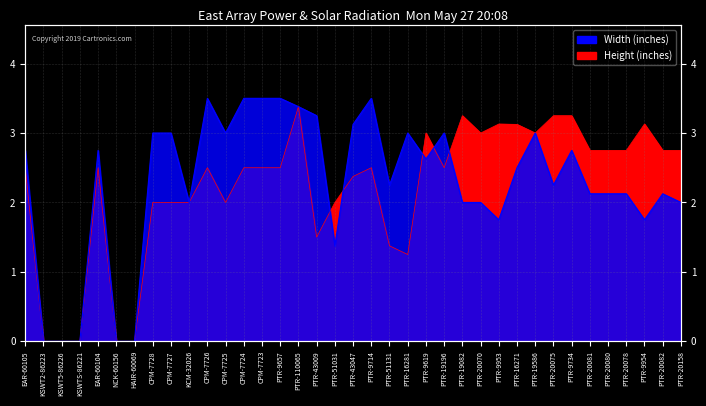

What is the average value of the Width series?

2.2